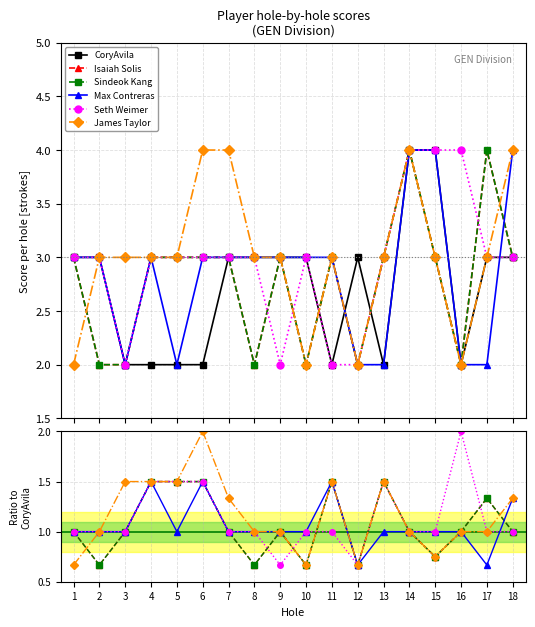

Where is Max Contreras nearest to the value 1?

1